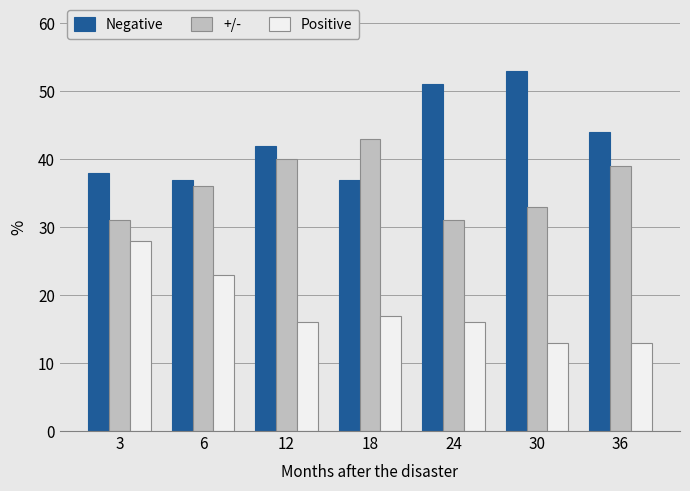

Which series changed the most between 3 and 12?

Positive